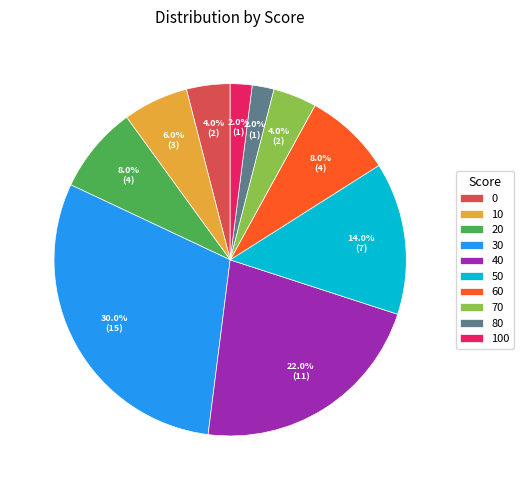

To the nearest percent, what is the average slice percentage?

10%